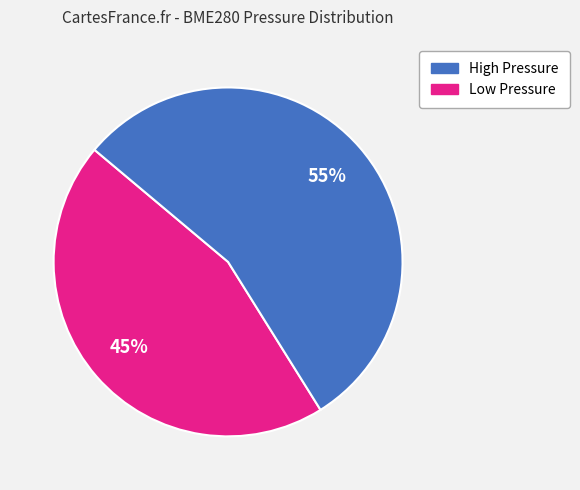

Is there a majority slice in this chart?

Yes